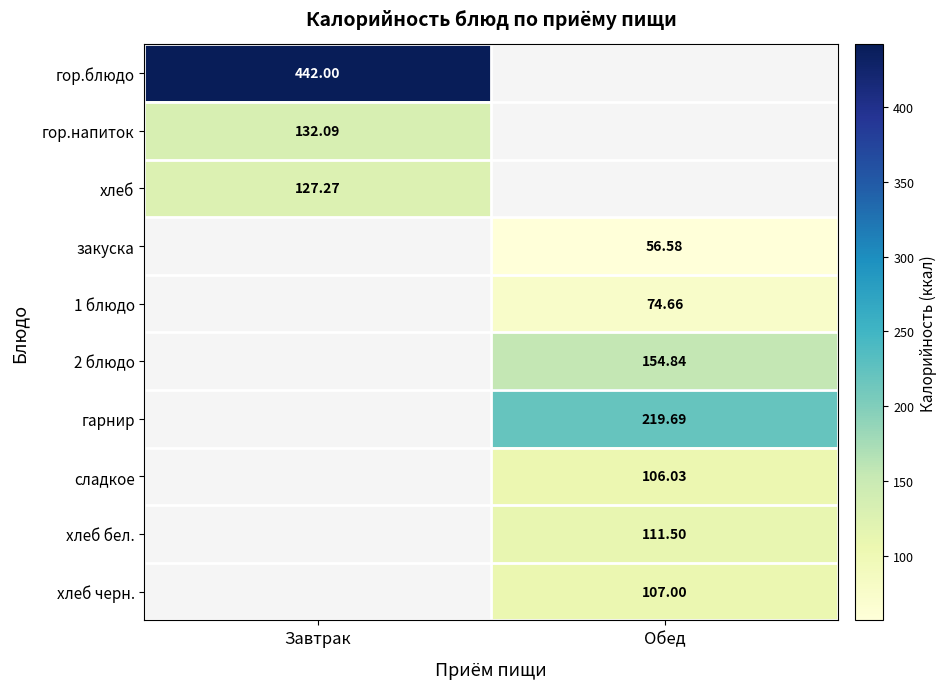

List the labels in order of гор.блюдо value, largest first.

Завтрак, Обед